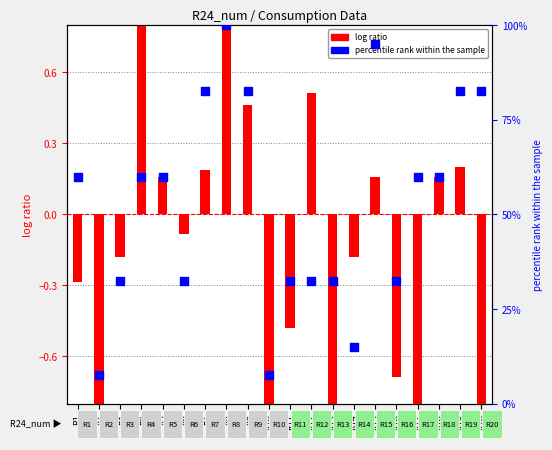

Which series contains the lowest Y value?

log ratio